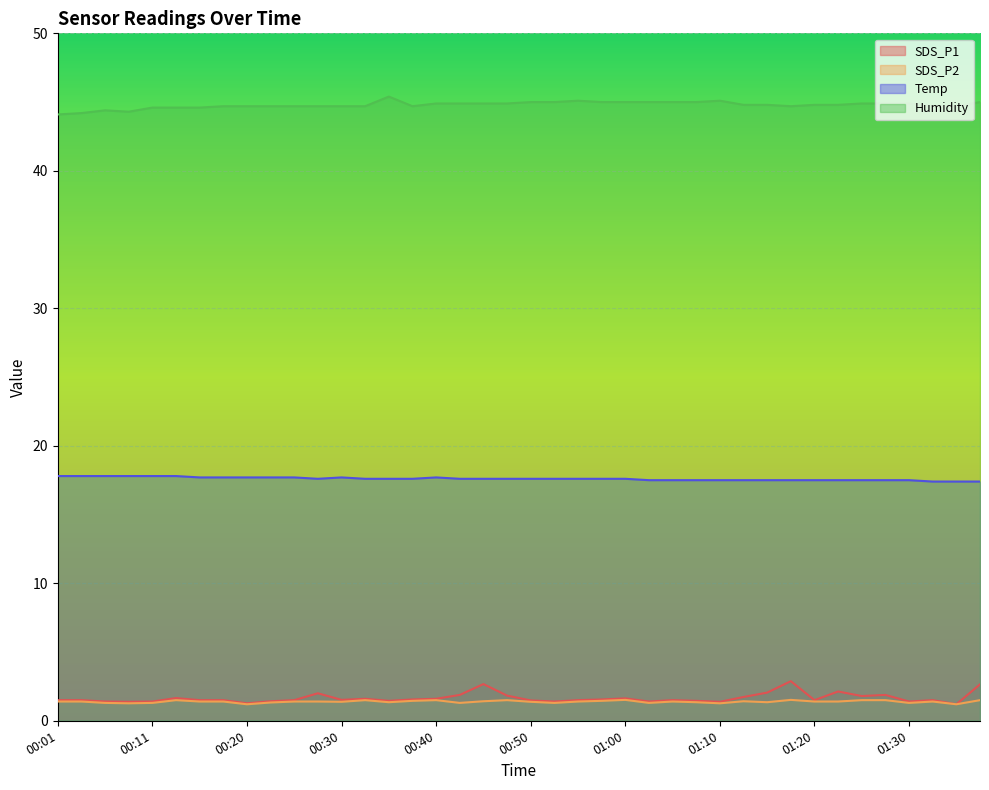

What value does the Temp series have at 00:55?

17.6